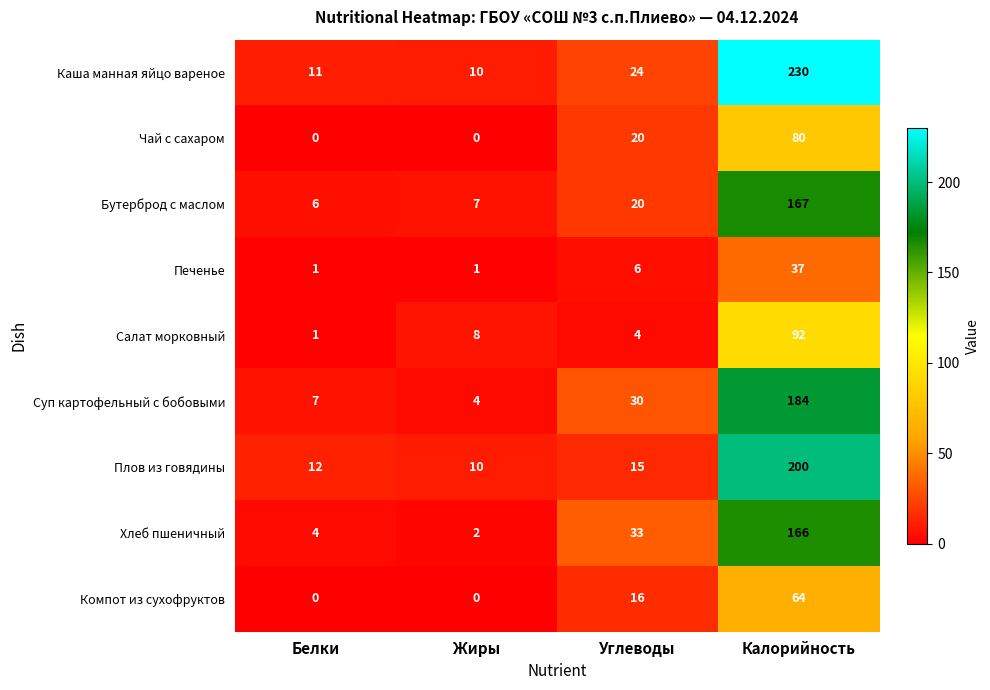

How many series are shown in this chart?

9